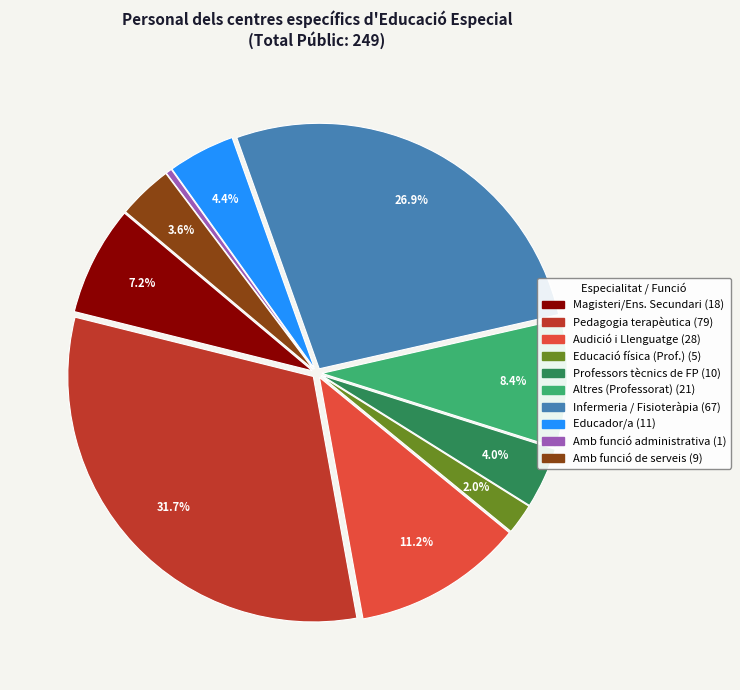

Is there a majority slice in this chart?

No